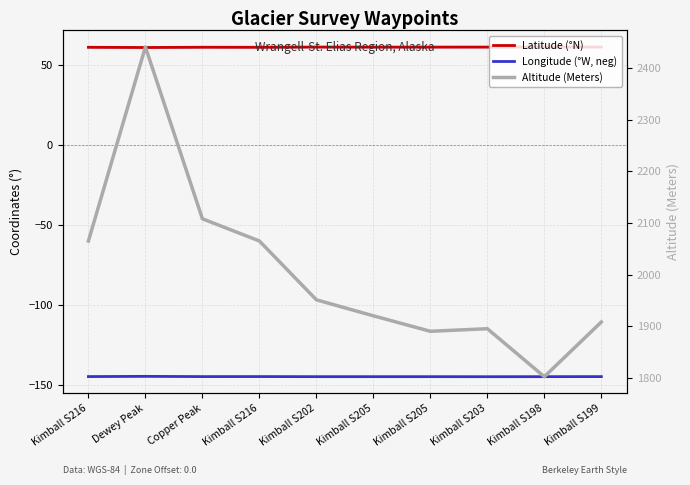

In Longitude (°W, neg), how many points are lower than both neighbors (excluding endpoints)?

2